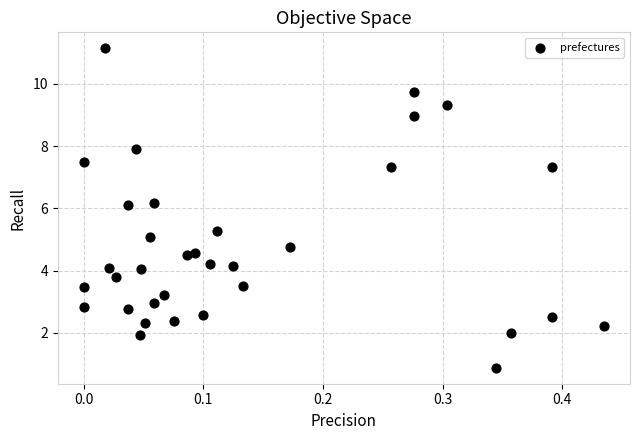

What is the range of Y values (max minus min)?

10.3